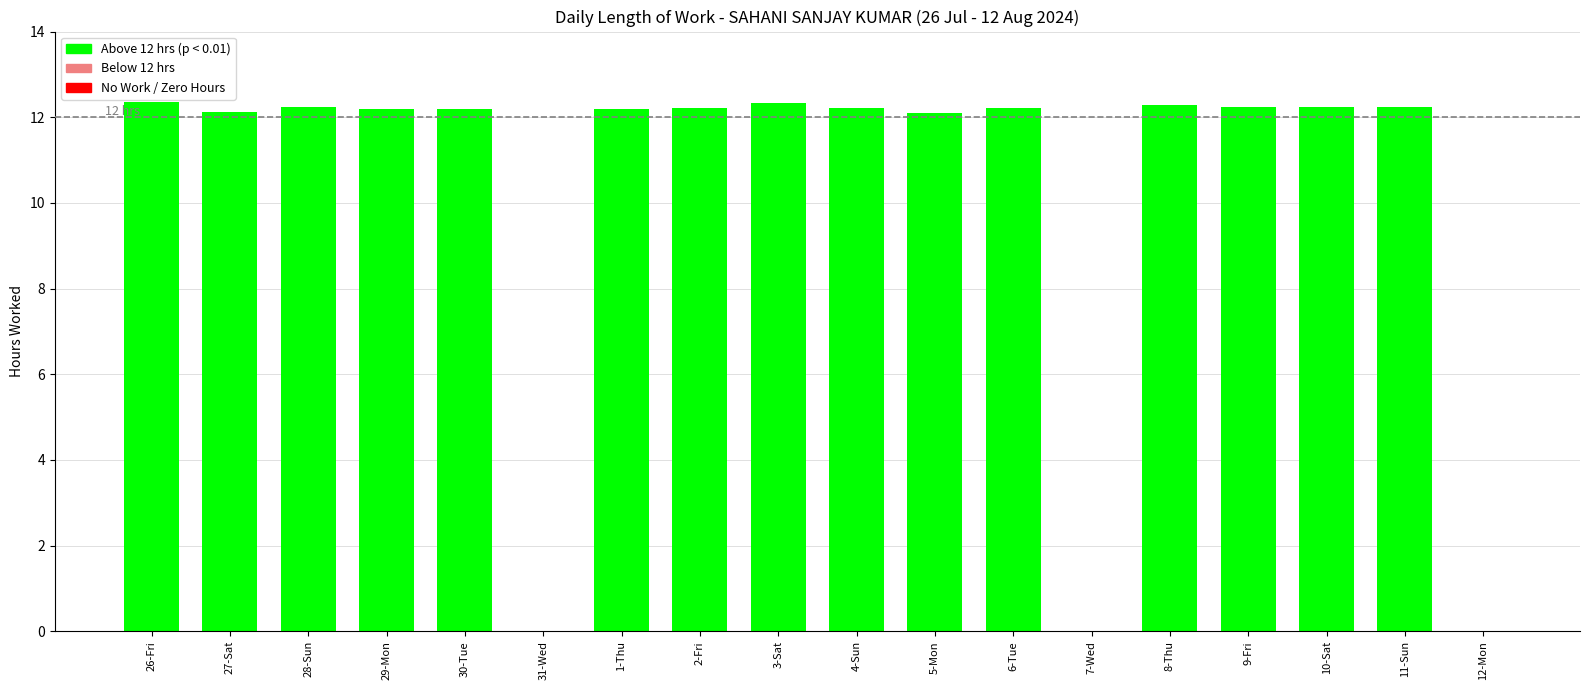

True or false: the data shows 12.1 at 5-Mon.

True